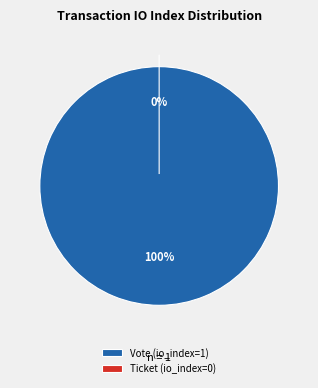

Count the number of slices in the pie.

2